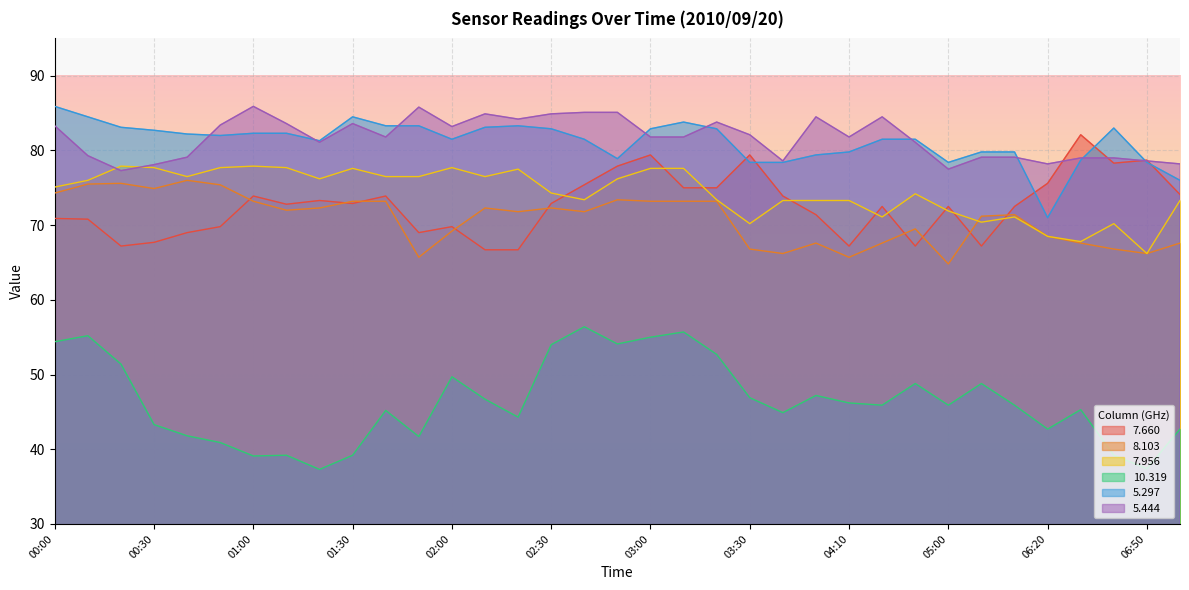

Is it true that   7.956 equals 77.6 at 03:00?

True